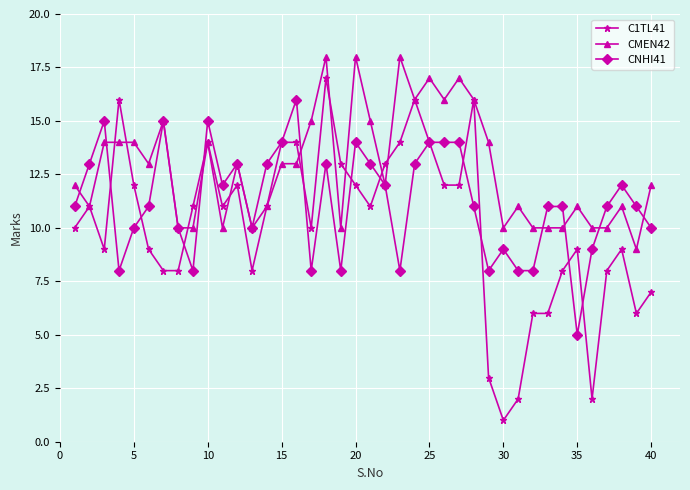

What is the difference between the maximum and second lowest values in the C1TL41 series?

15